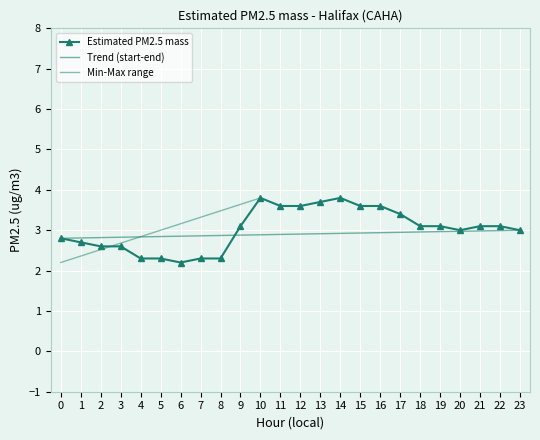

Reading left to right, transcribe all the data shown in this chart.

0=2.8	1=2.7	2=2.6	3=2.6	4=2.3	5=2.3	6=2.2	7=2.3	8=2.3	9=3.1	10=3.8	11=3.6	12=3.6	13=3.7	14=3.8	15=3.6	16=3.6	17=3.4	18=3.1	19=3.1	20=3.0	21=3.1	22=3.1	23=3.0